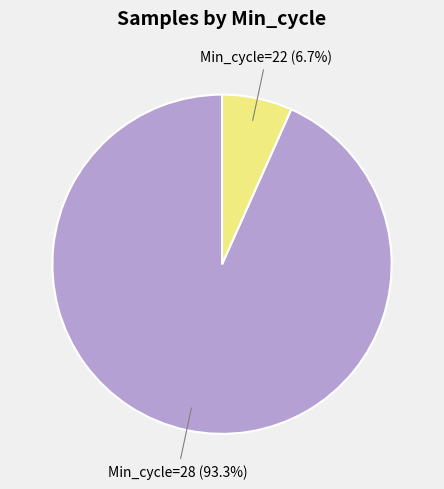

Does any single category account for the majority?

Yes